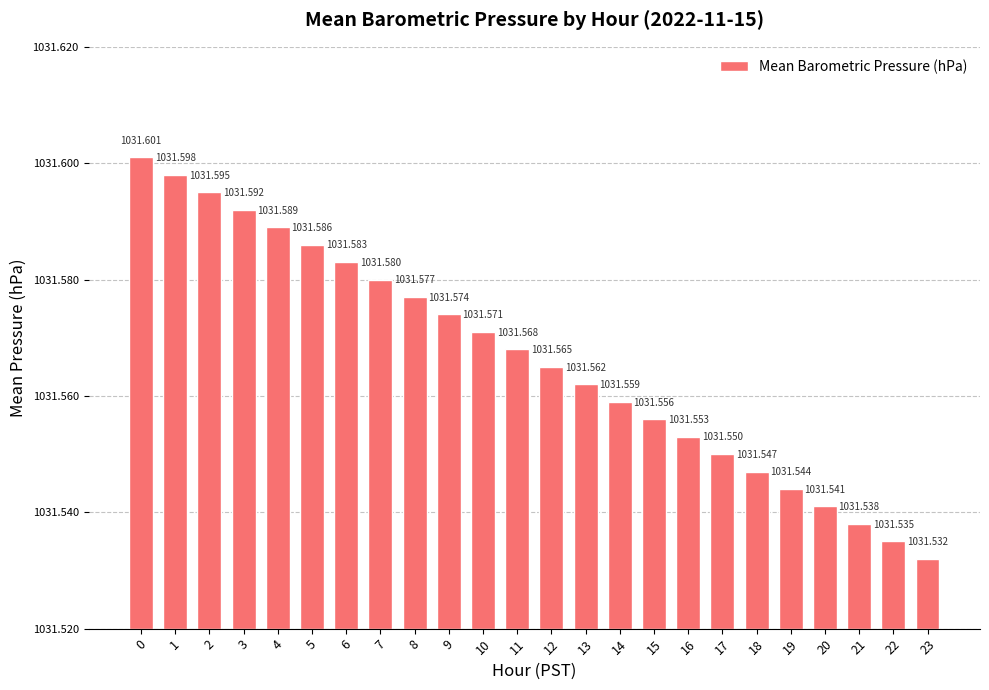

Does the chart contain any negative values?

No